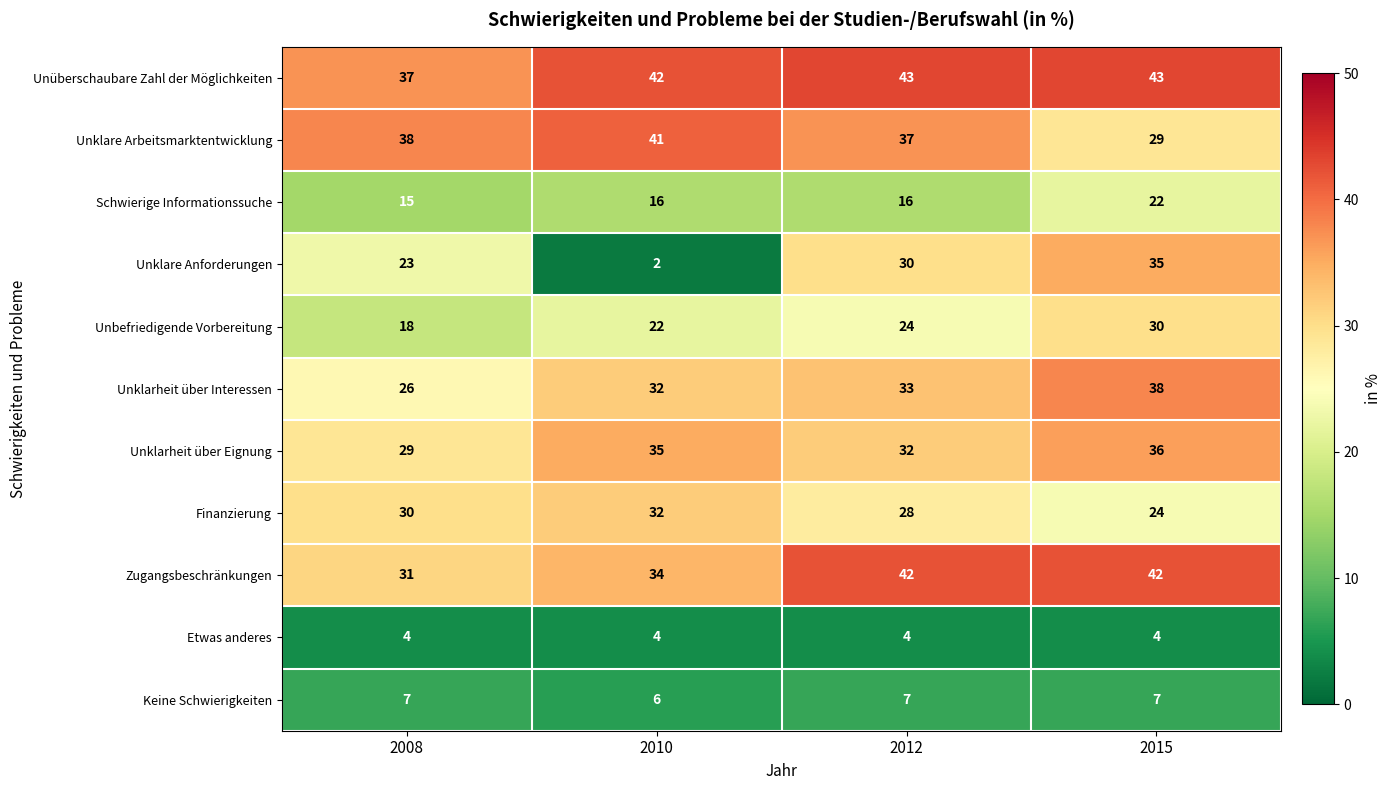

At 2012, list the series in order from smallest to largest.

Etwas anderes, Keine Schwierigkeiten, Schwierige Informationssuche, Unbefriedigende Vorbereitung, Finanzierung, Unklare Anforderungen, Unklarheit über Eignung, Unklarheit über Interessen, Unklare Arbeitsmarktentwicklung, Zugangsbeschränkungen, Unüberschaubare Zahl der Möglichkeiten